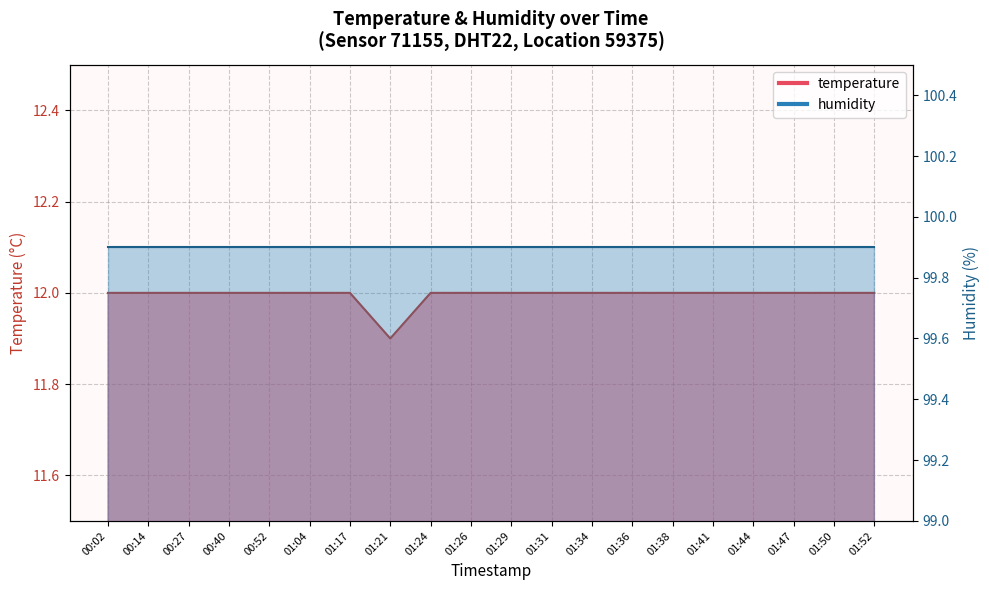

What is the average value?

12.0